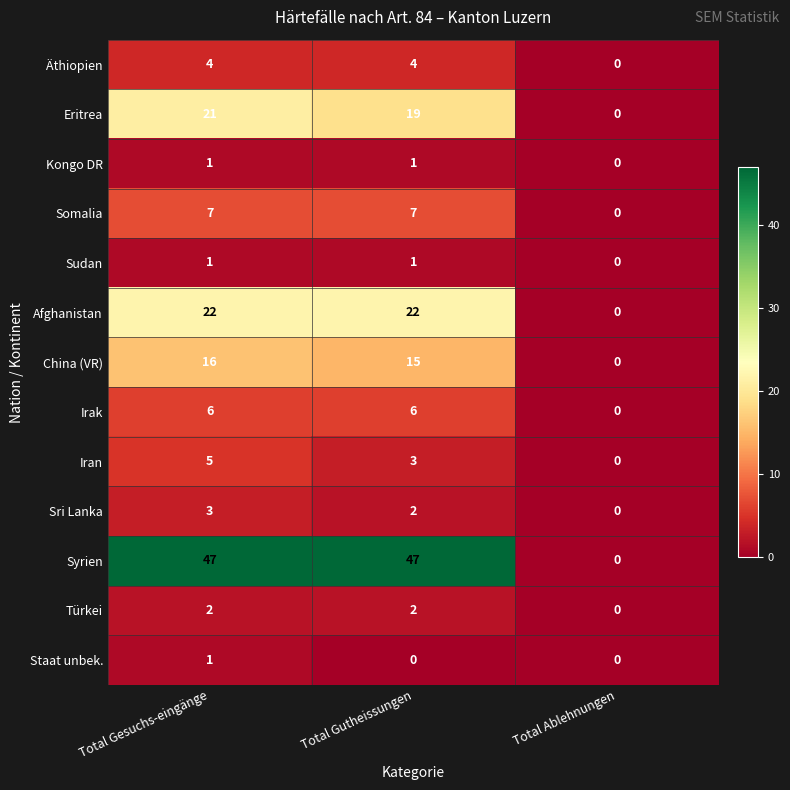

What is the sum of the Äthiopien values at Total Gesuchs-eingänge and Total Gutheissungen?

8